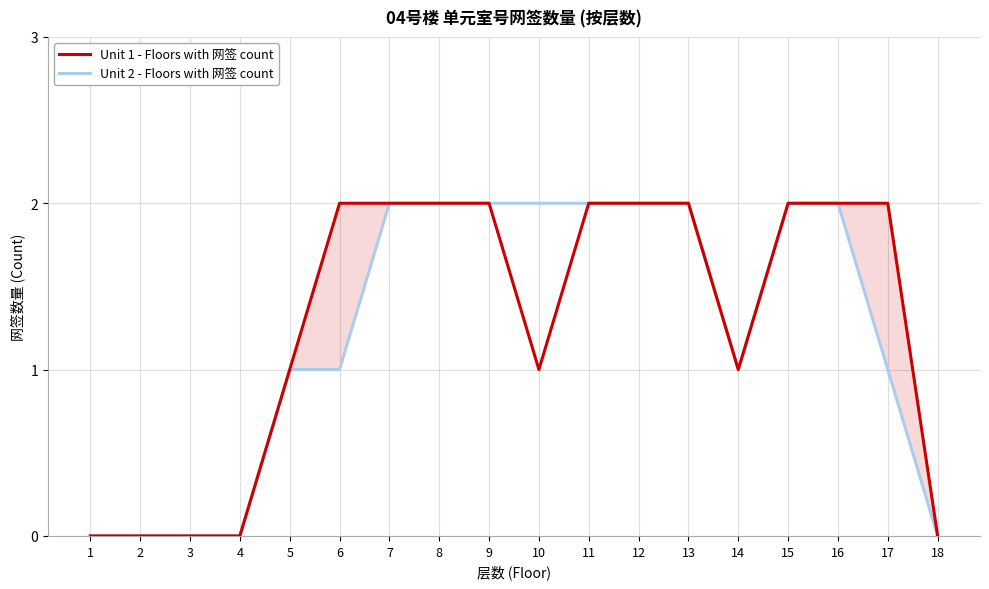

Where is Unit 2 - Floors with 网签 count nearest to the value 1?

5